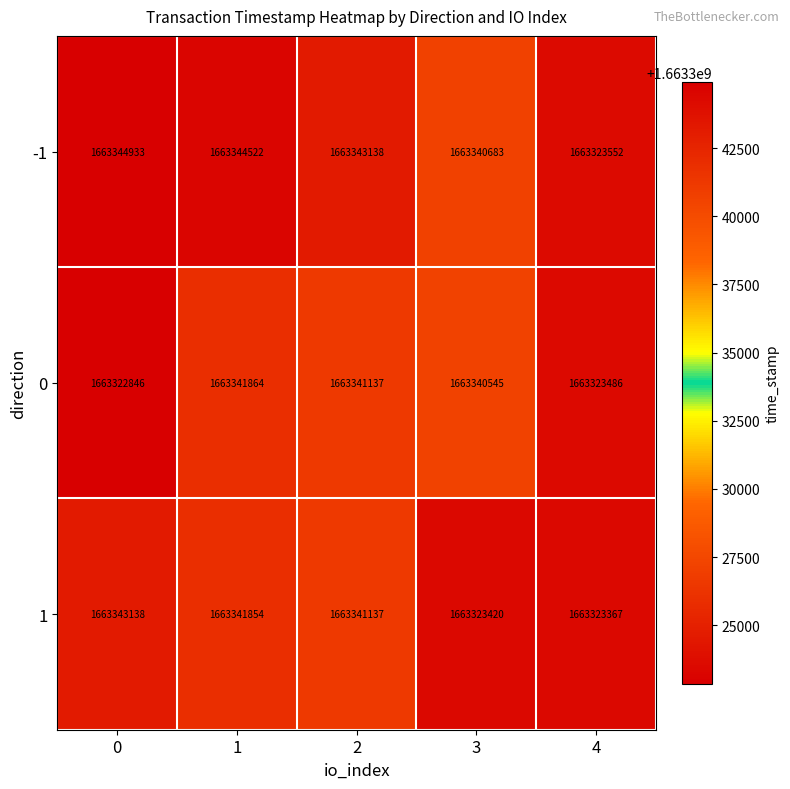

At which category is the sum across all series the highest?

1